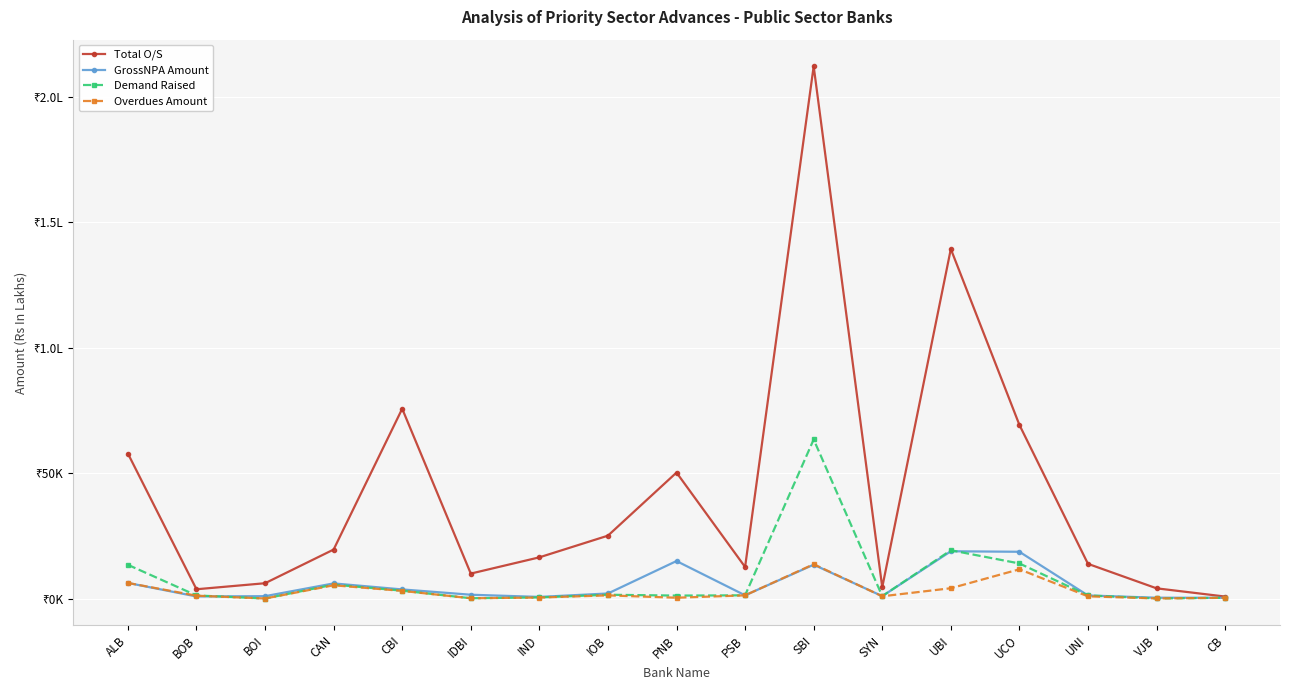

How many times do GrossNPA Amount and Demand Raised cross each other?

2